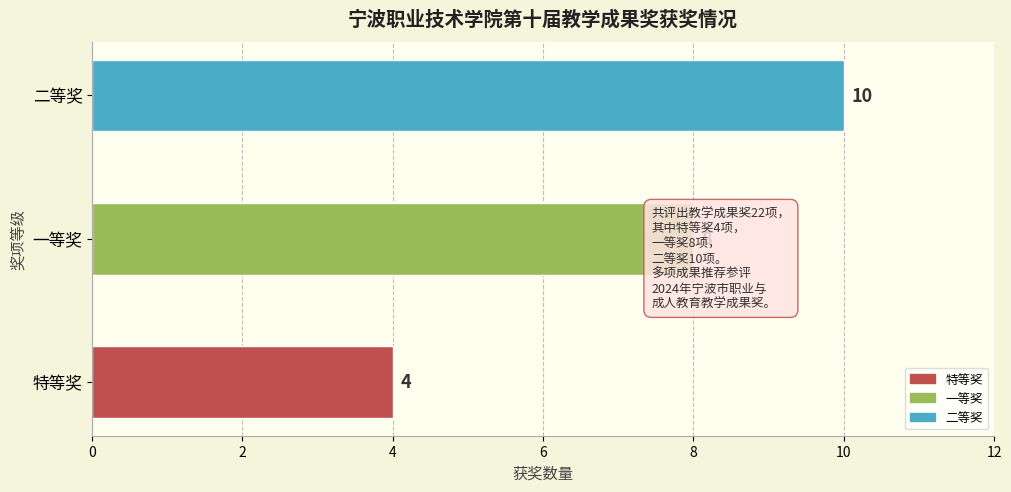

Rank the categories by value from highest to lowest.

二等奖, 一等奖, 特等奖